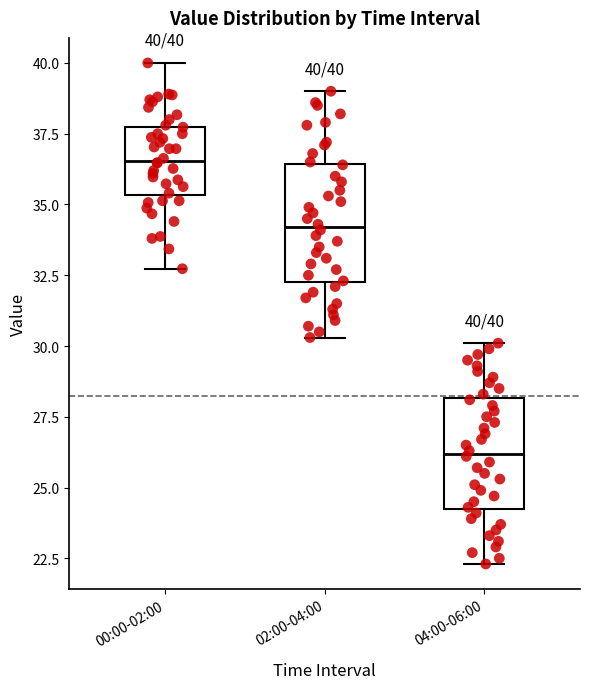

Which box has the highest median line?

00:00-02:00